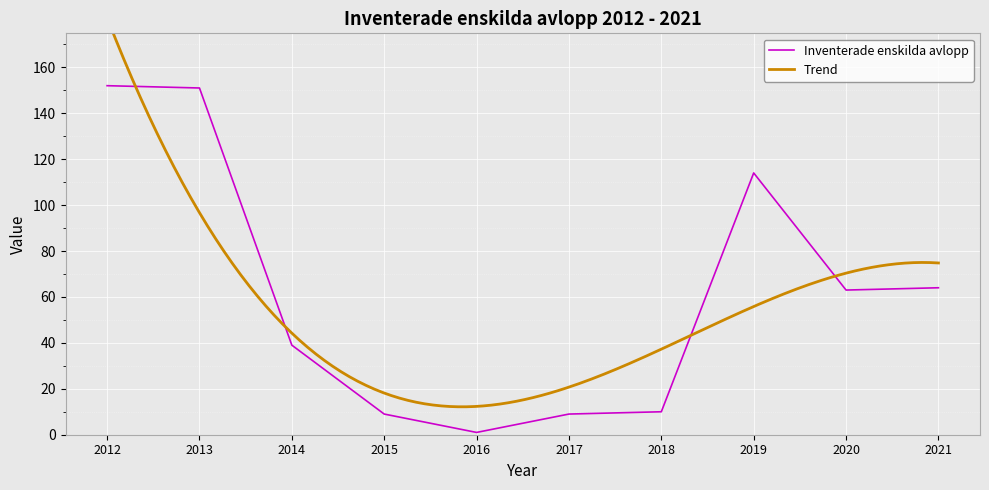

What is the sum of the values at 2013 and 2020?

214